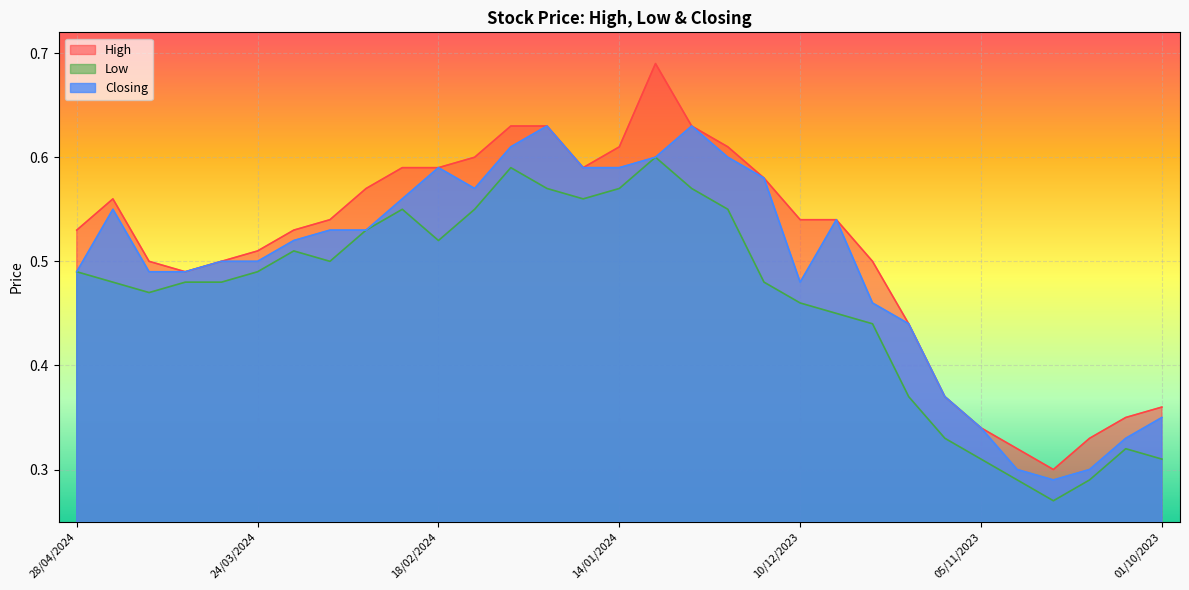

True or false: Closing and Low cross at least once.

False